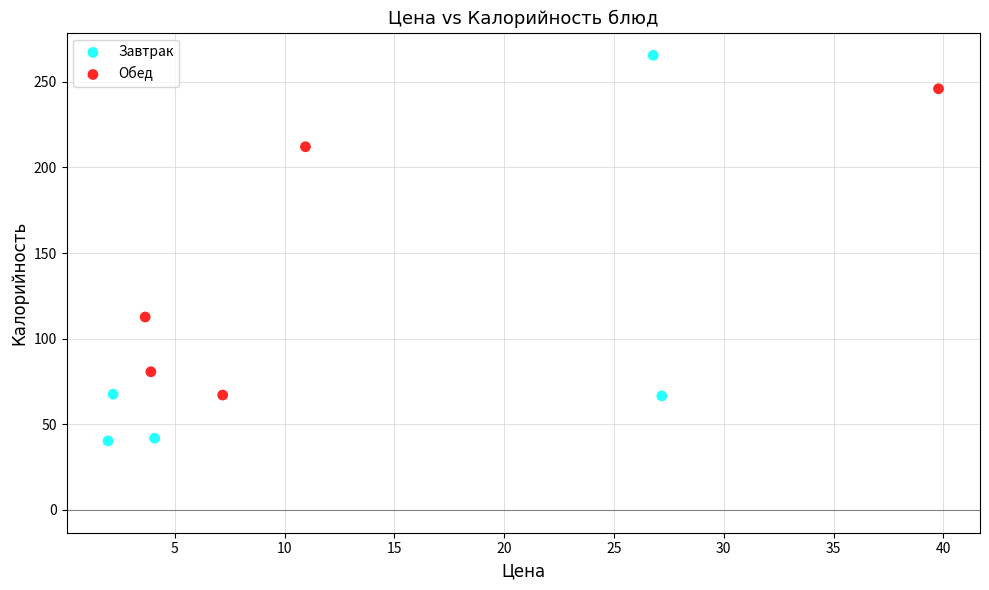

Which series contains the lowest Y value?

Завтрак